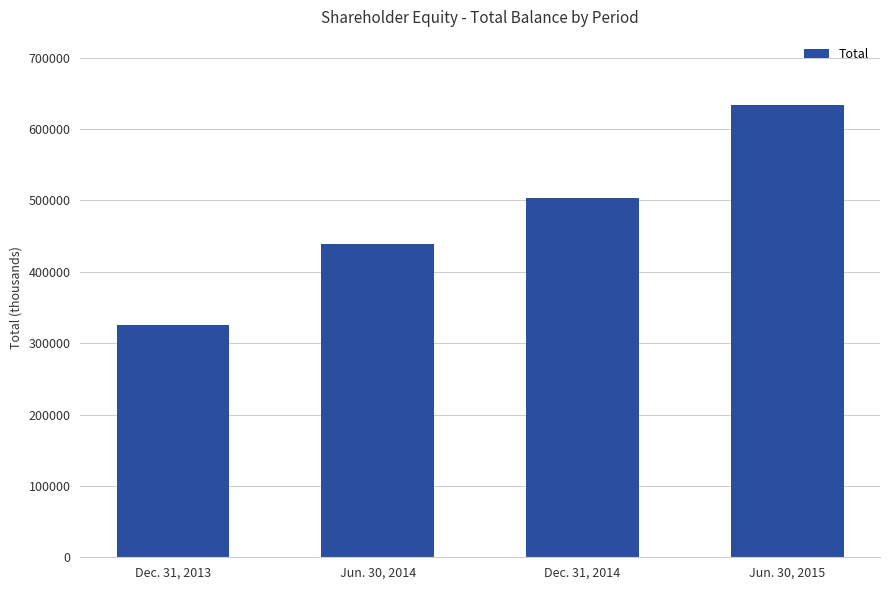

Between Jun. 30, 2015 and Jun. 30, 2014, which is larger?

Jun. 30, 2015